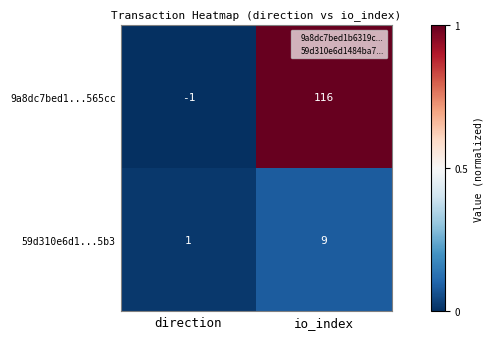

Rank the series at direction from highest to lowest value.

59d310e6d1...5b3, 9a8dc7bed1...565cc